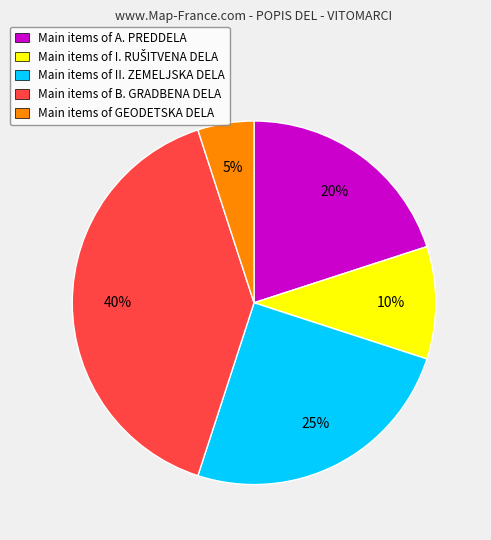

What is the ratio of the value at Main items of A. PREDDELA to the value at Main items of GEODETSKA DELA?

4.0